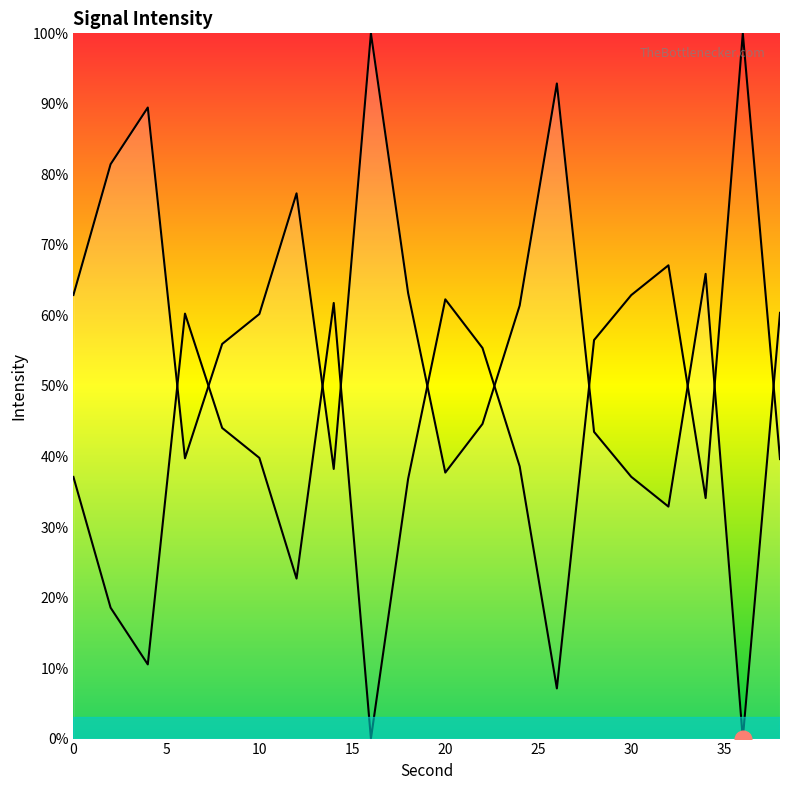

True or false: there are more than 0 points higher than both neighbors.

True